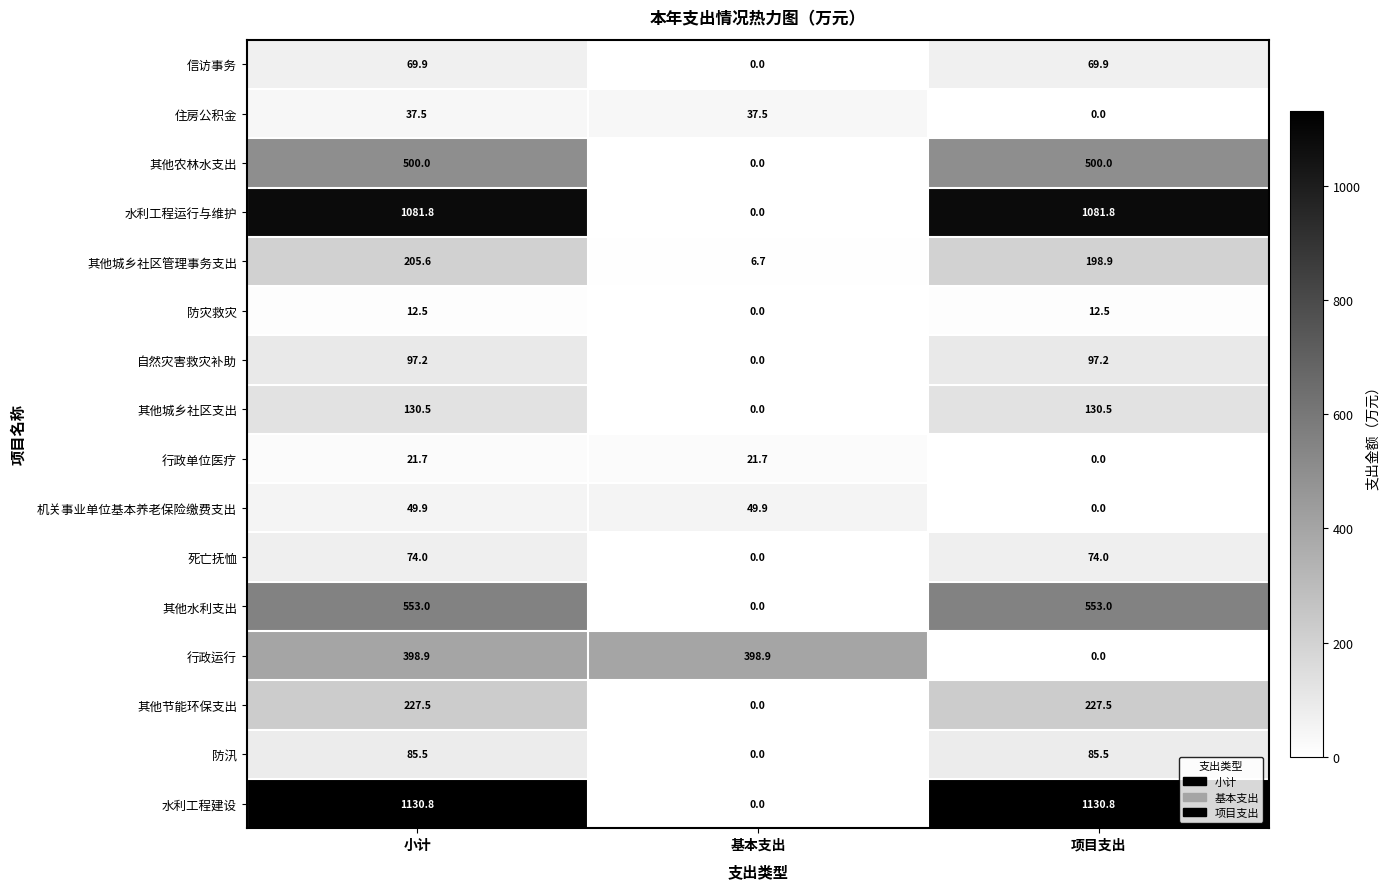

What is the average value of the 机关事业单位基本养老保险缴费支出 series?

33.3